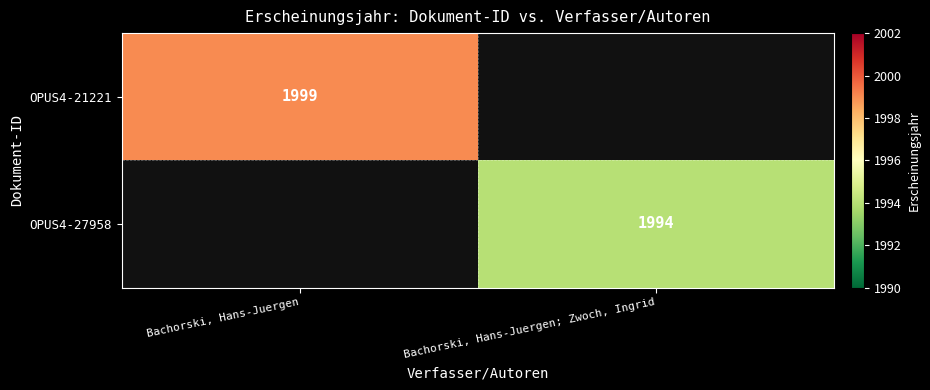

At how many categories does at least one series exceed 1998?

1